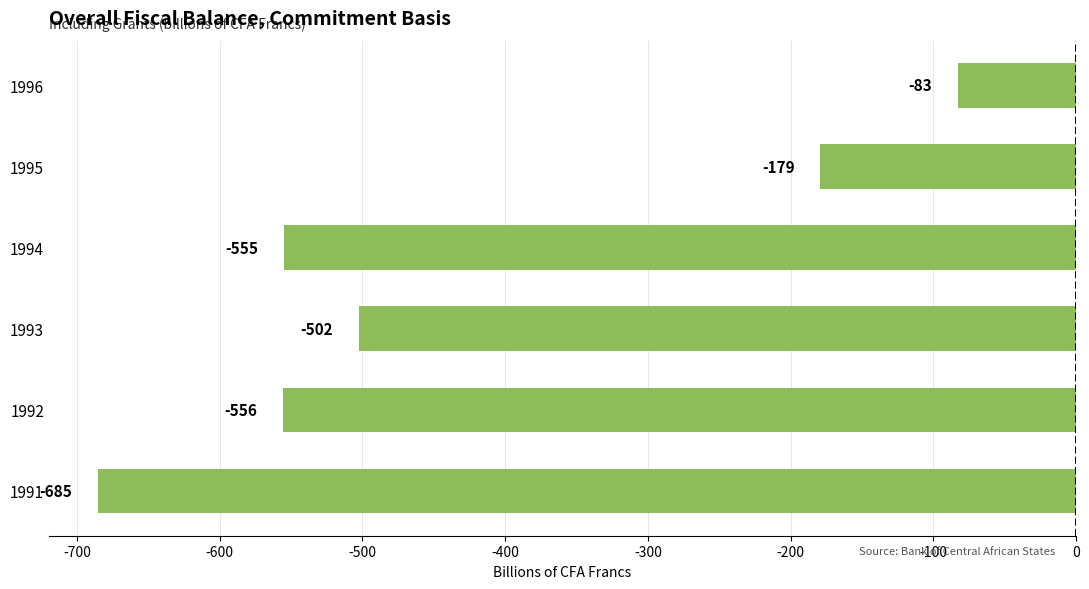

Where is the data nearest to the value -384?

1993